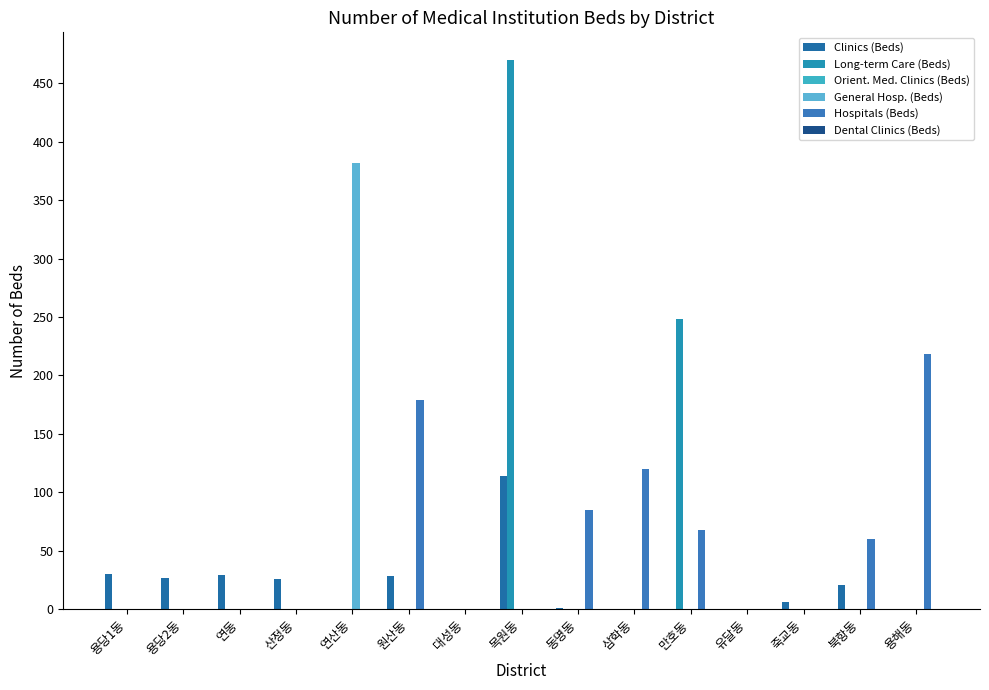

The value of Clinics (Beds) at 용당2동 is 10. True or false?

False